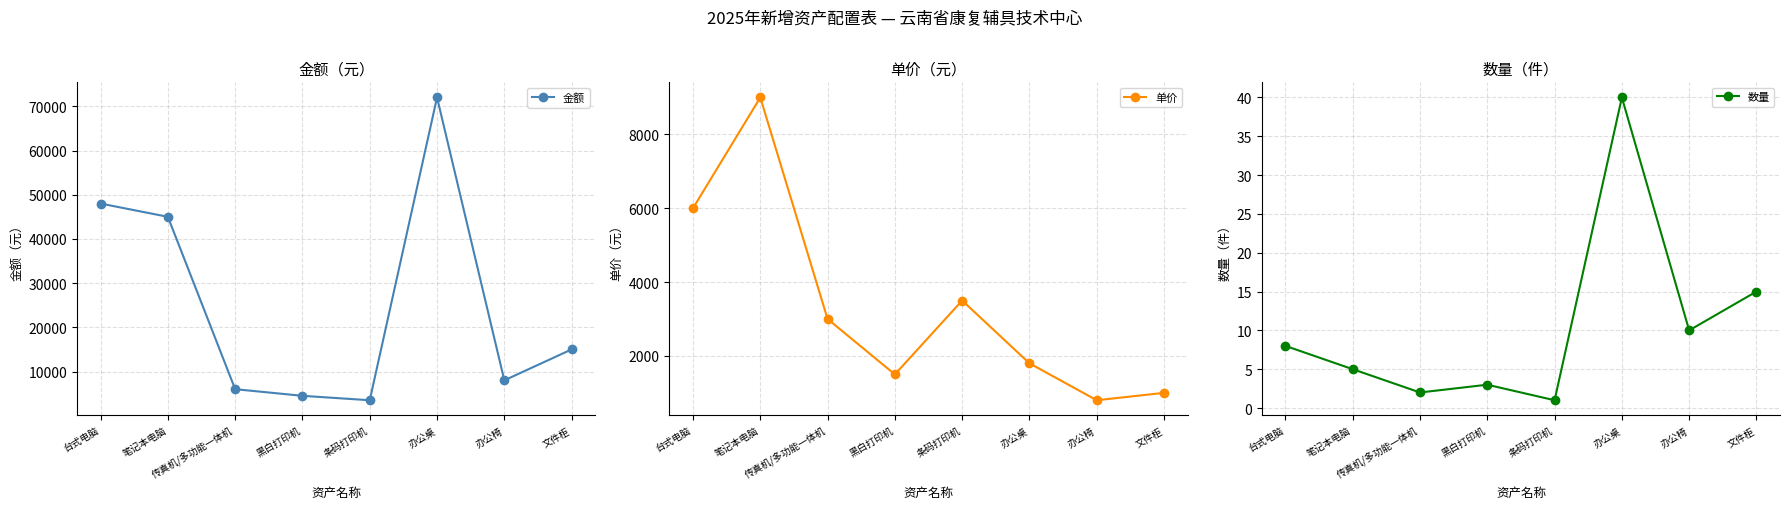

How many lines are shown in the chart?

3